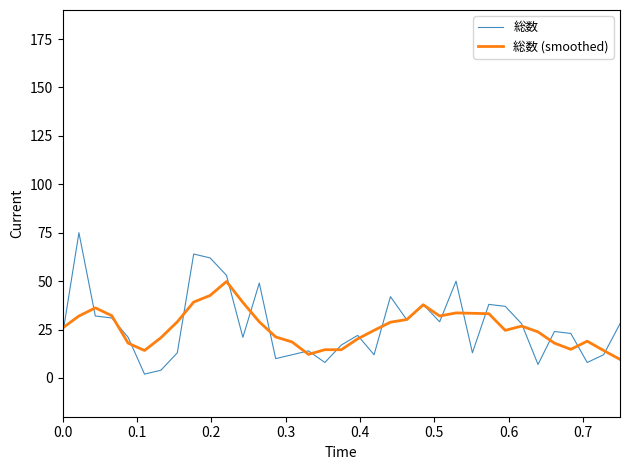

What are all the series names shown in the legend?

総数, 総数 (smoothed)